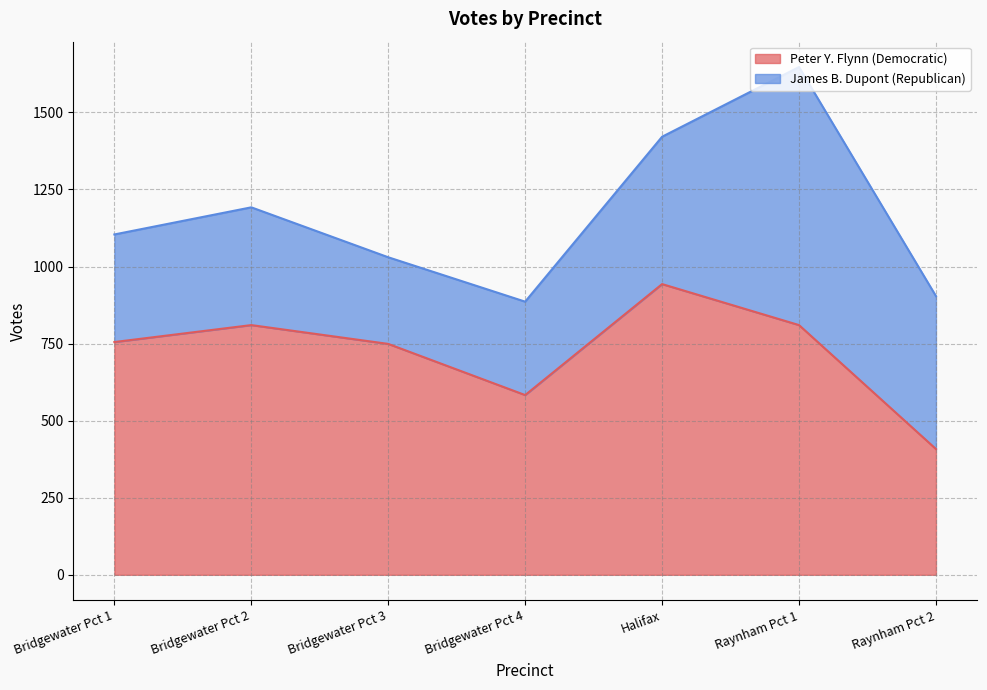

What position from the right is Bridgewater Pct 2?

6